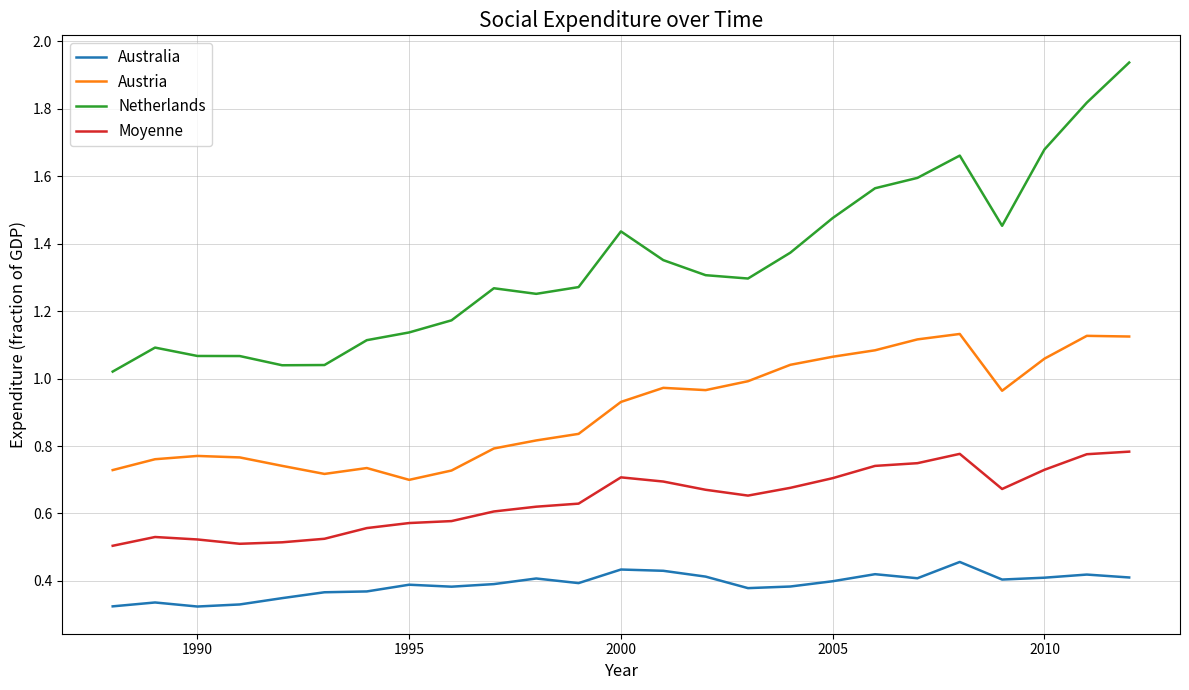

Which series has the largest range (max minus min)?

Netherlands